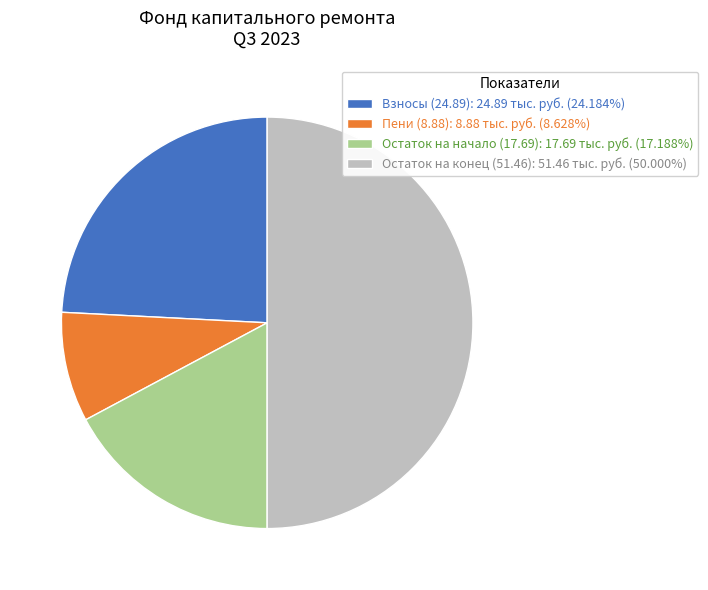

Does Пени (8.88): 8.88 тыс. руб. (8.628%) account for over 50% of the chart?

No